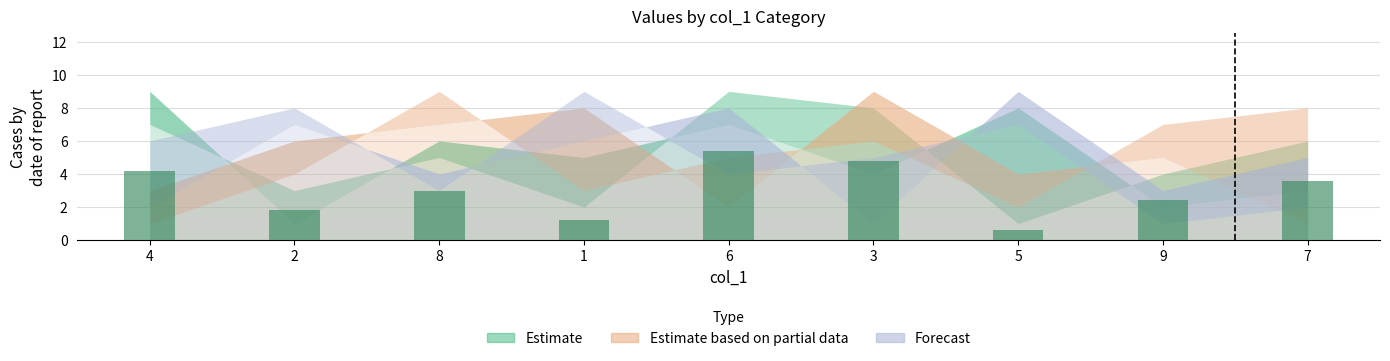

What position from the right is 6?

5